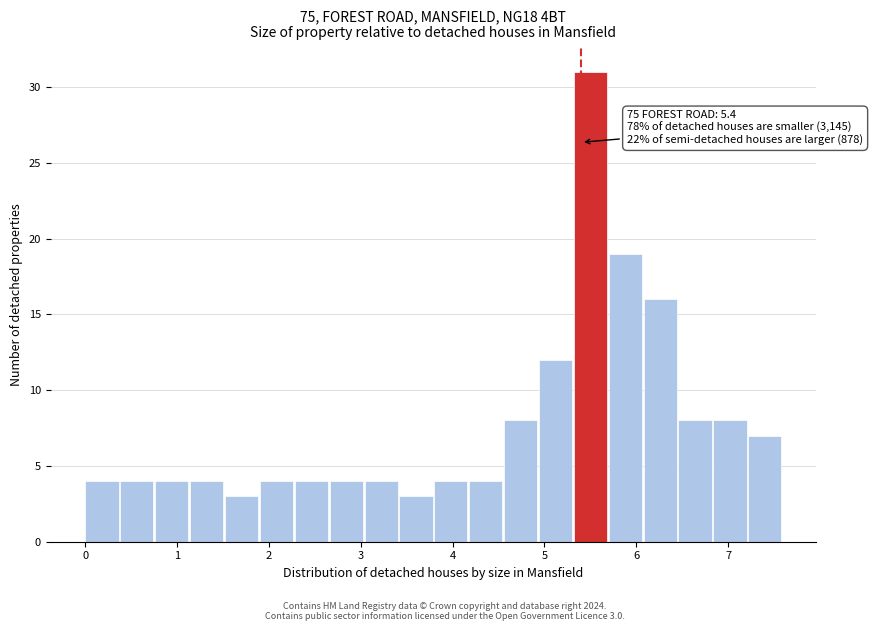

Read against the x-axis, roughly where is the centre of the tallest bar?

5.5